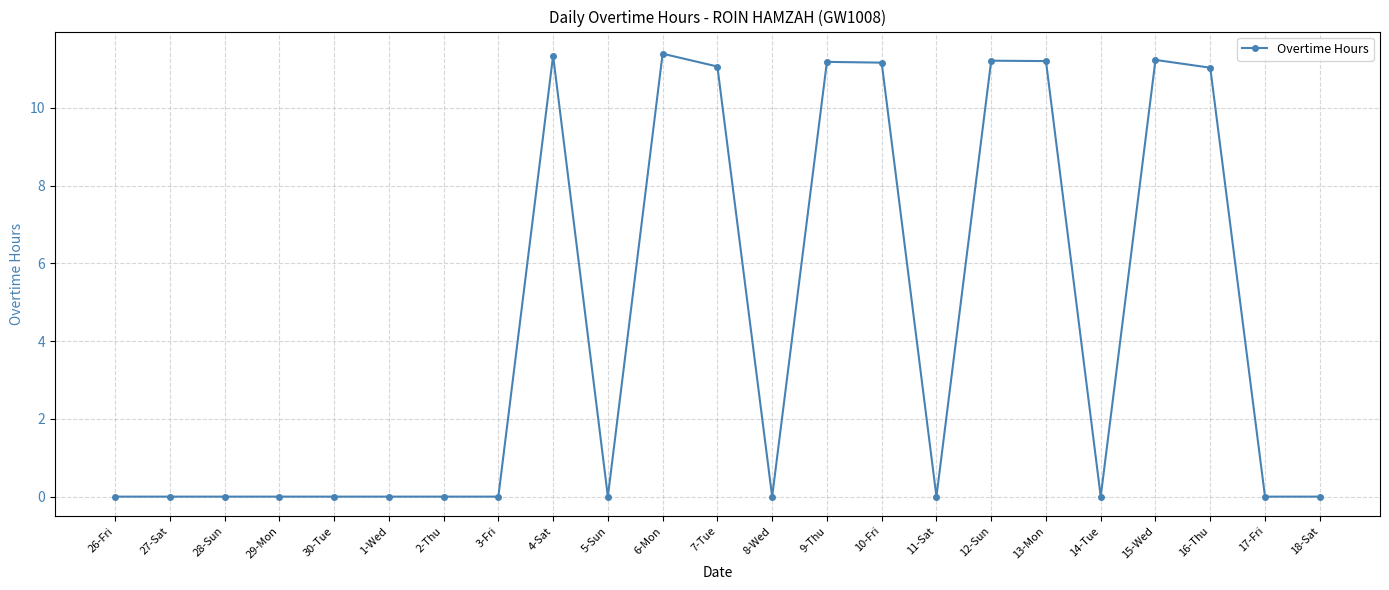

What is the ratio of the value at 10-Fri to the value at 6-Mon?

1.0